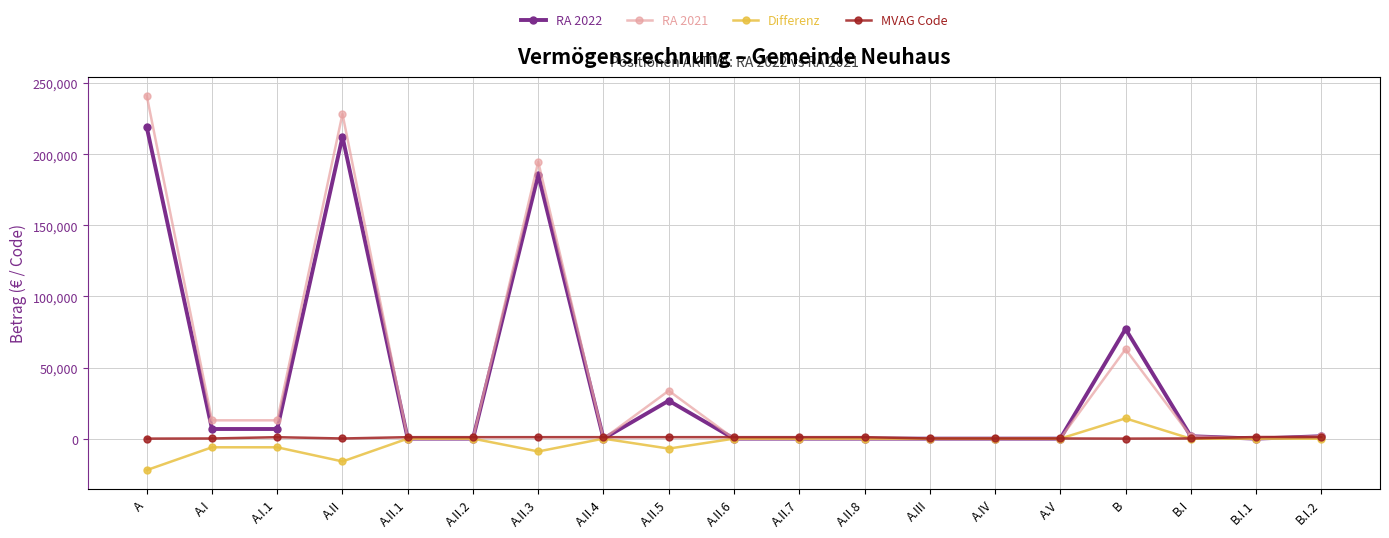

True or false: Differenz has more than 0 points higher than both neighbors.

True